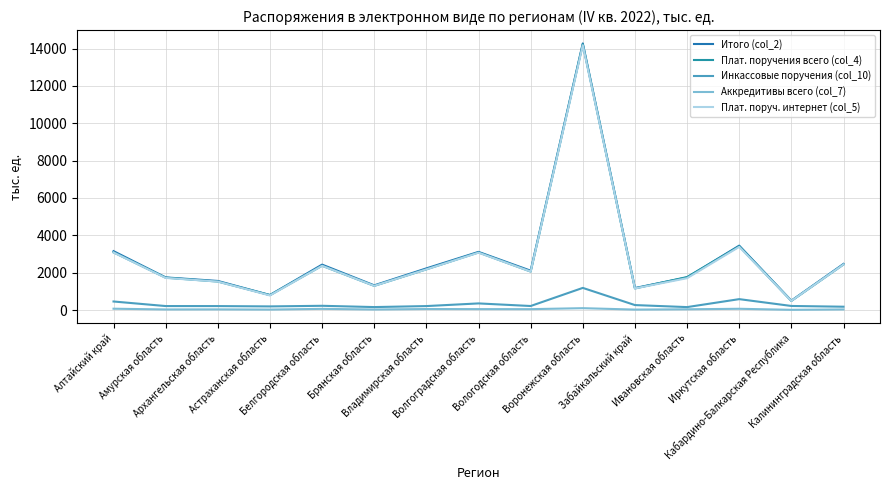

Does the chart display data point markers on the line(s)?

No